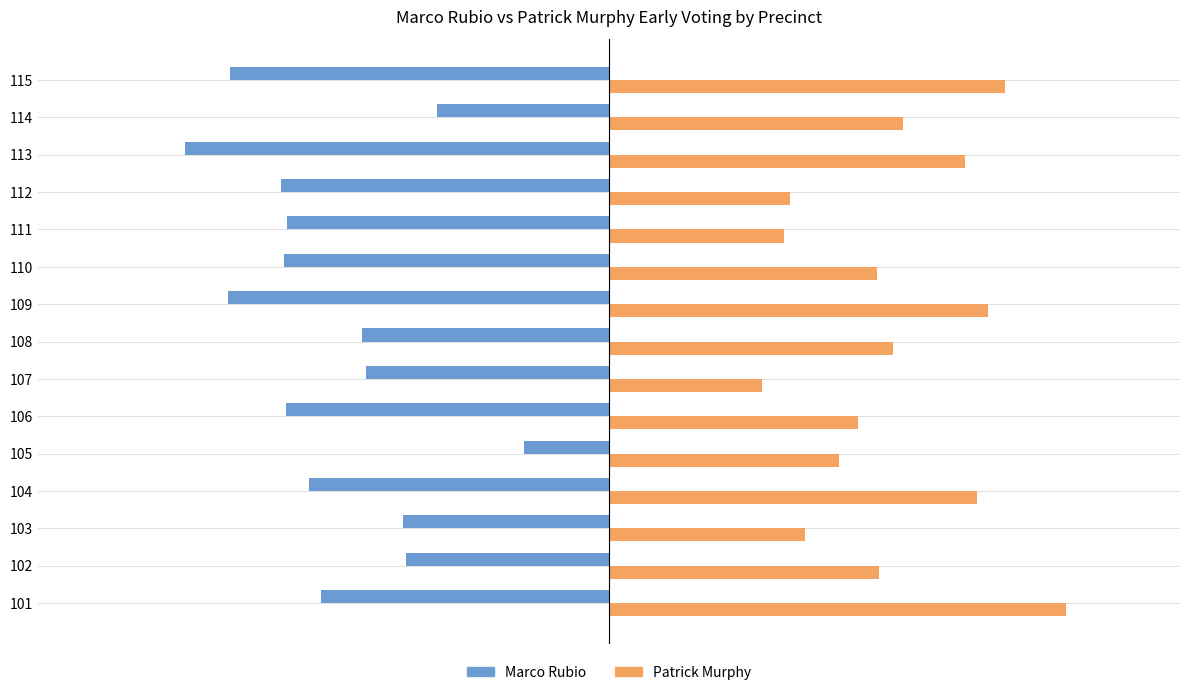

What is the smallest value displayed?

-894